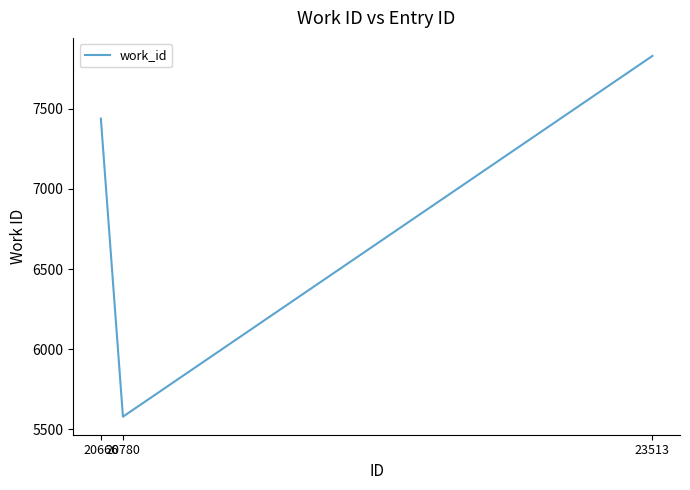

What is the maximum value shown in the chart?

7830